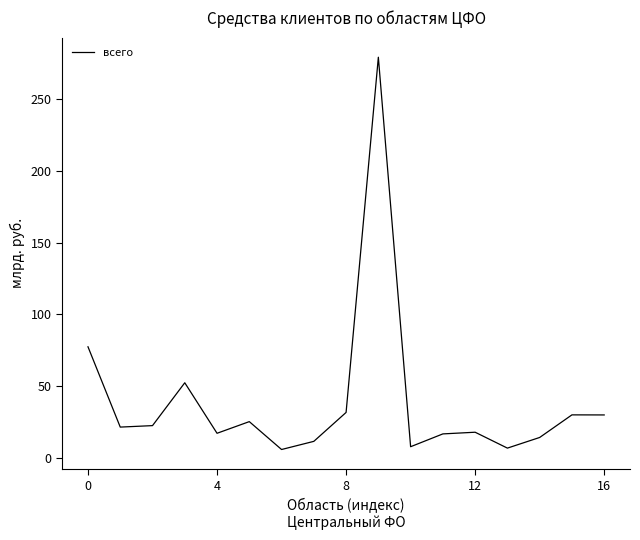

What is the maximum value shown in the chart?

279.4